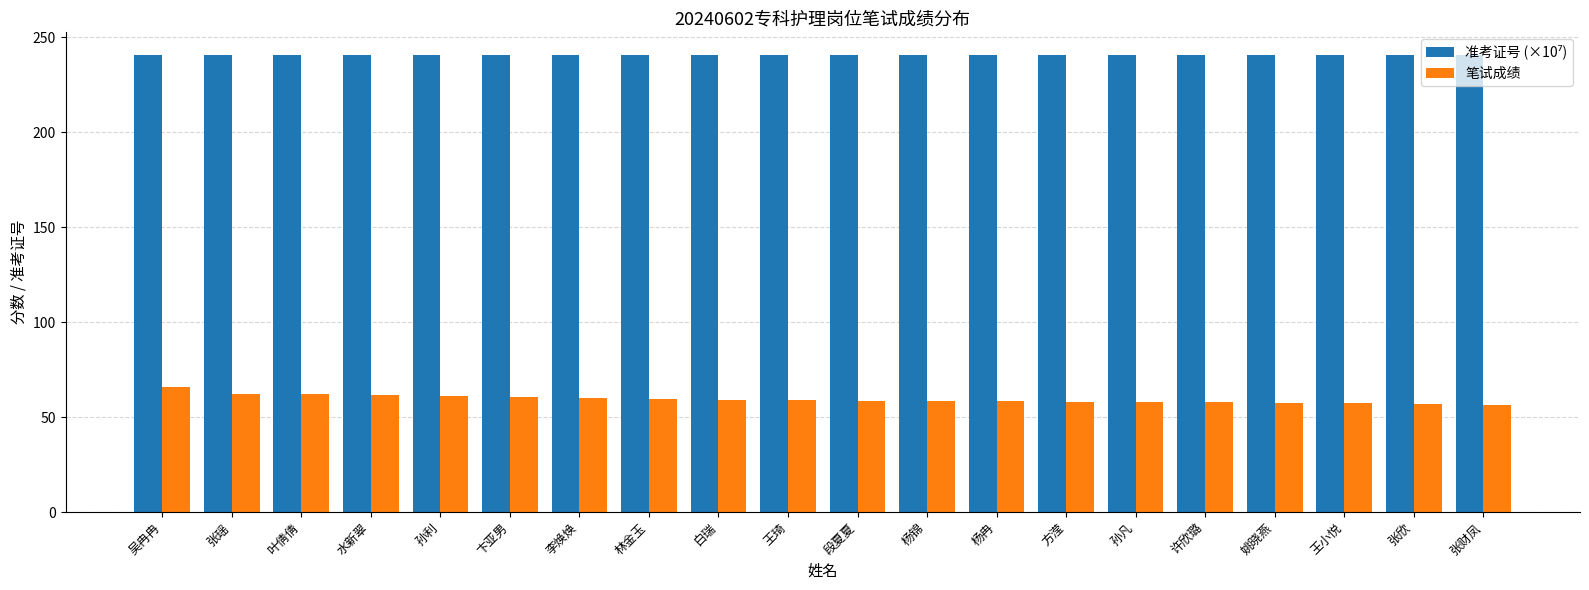

What is the difference between the 笔试成绩 values at 水新翠 and 卞亚男?

1.0